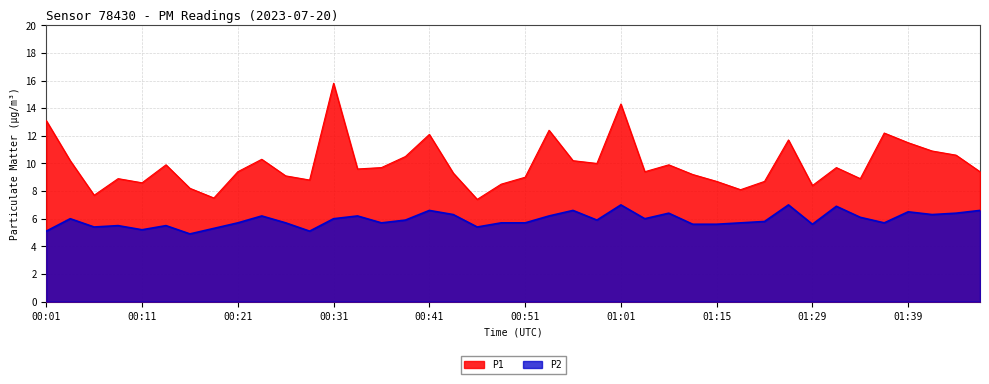

What is the sum of all P2 values?

237.0